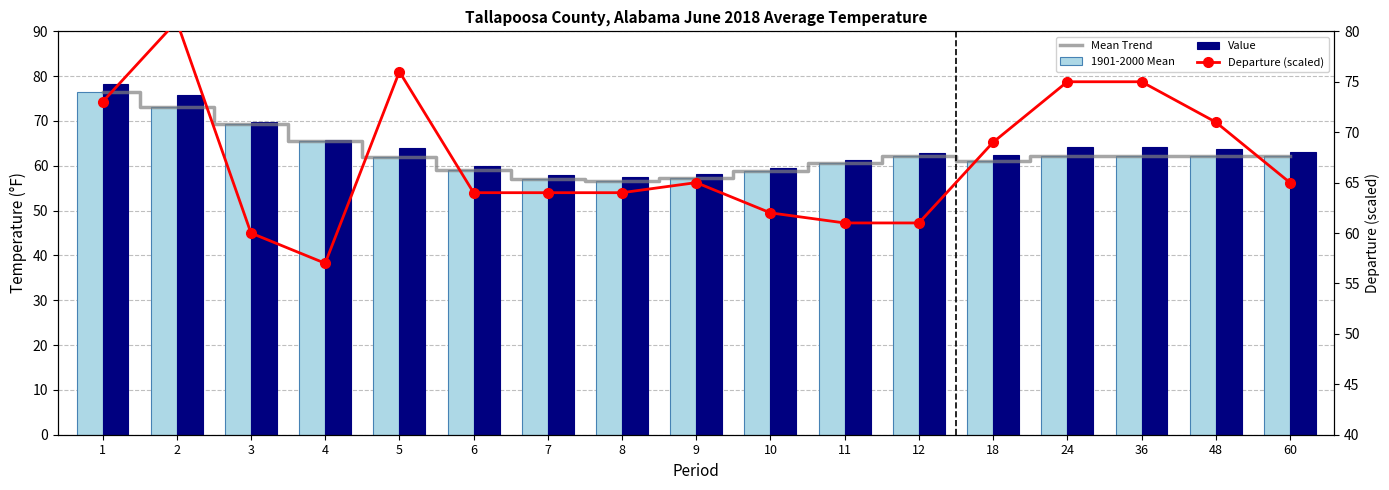

At how many categories does at least one series exceed 79?

1